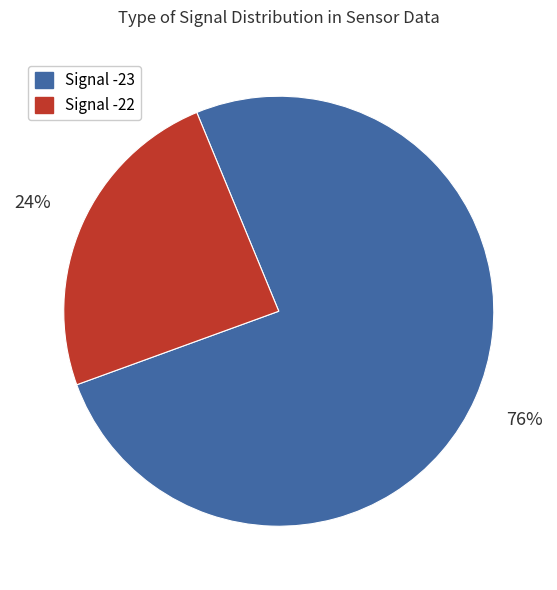

Is there any slice that represents more than half of the pie?

Yes